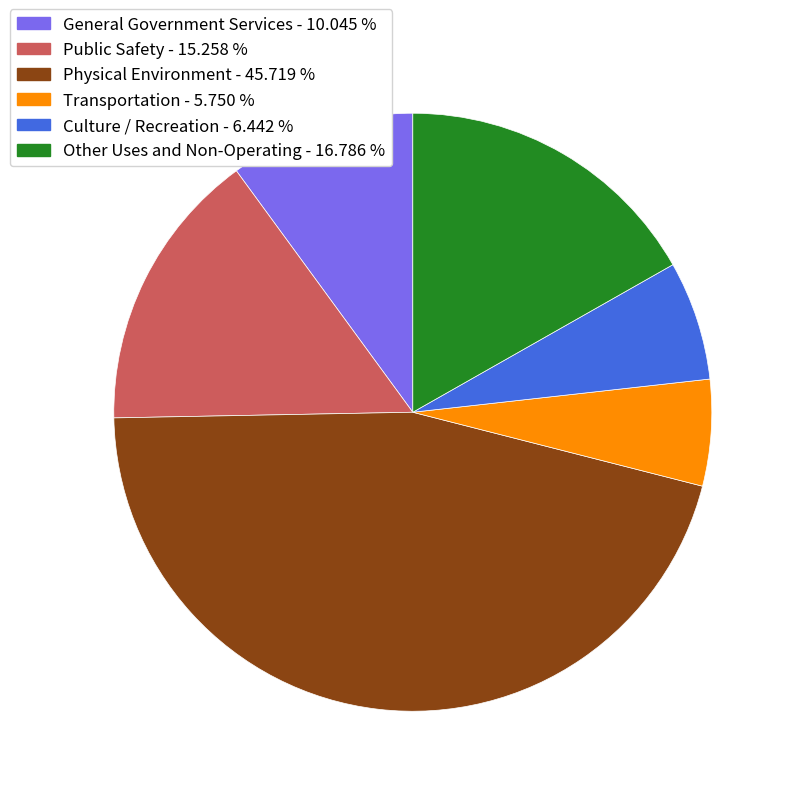

The Public Safety slice represents 30% of the pie. True or false?

False